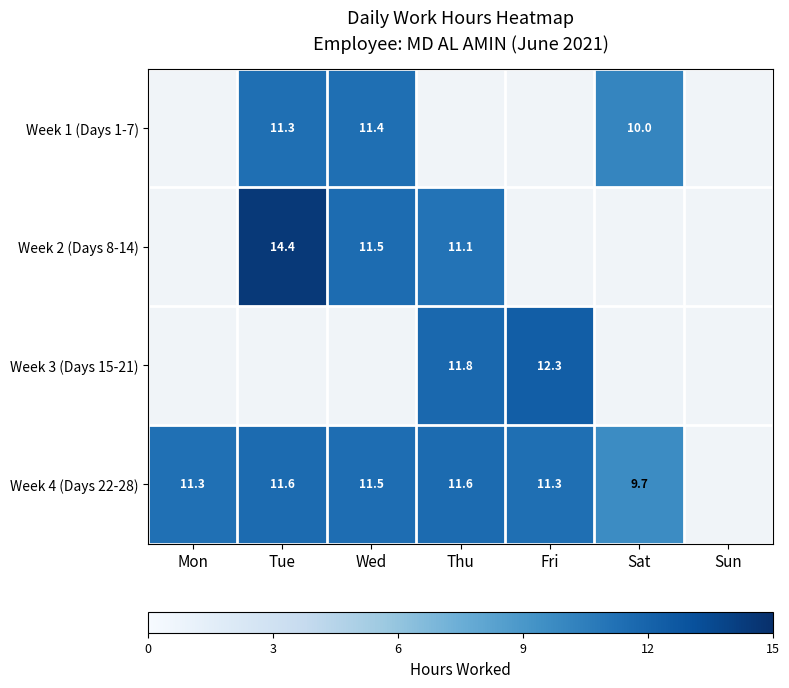

Is the value of Week 4 (Days 22-28) at Sat greater than the value of Week 2 (Days 8-14) at Thu?

No